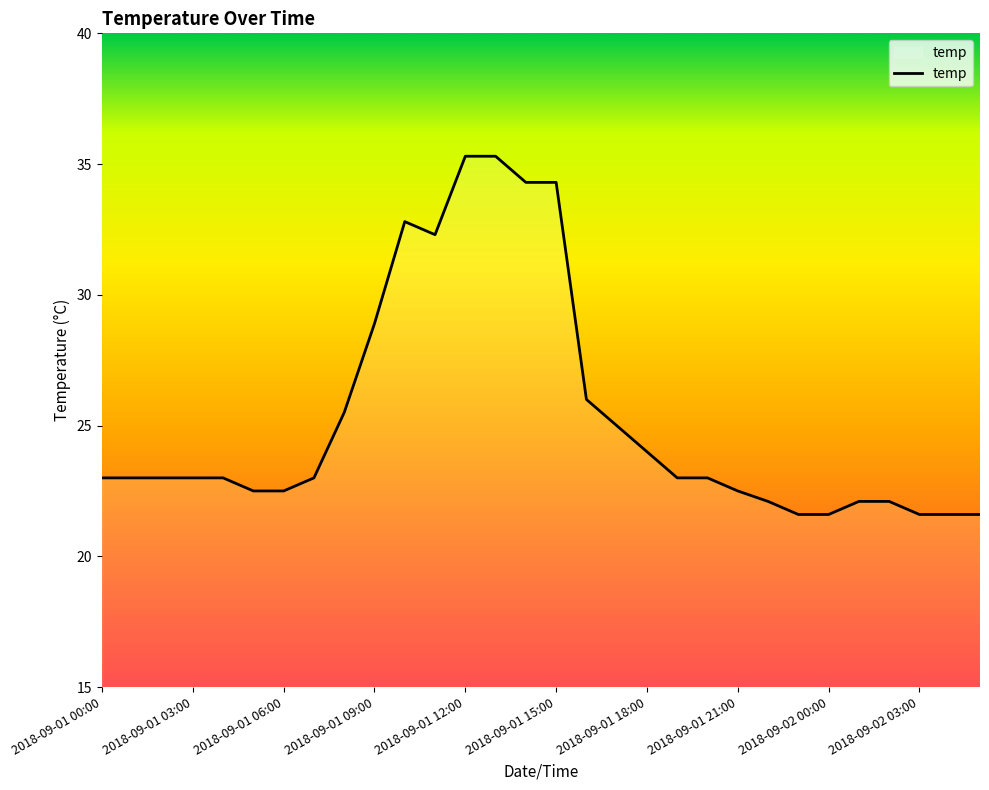

True or false: the data has more than 0 interior local peaks.

True